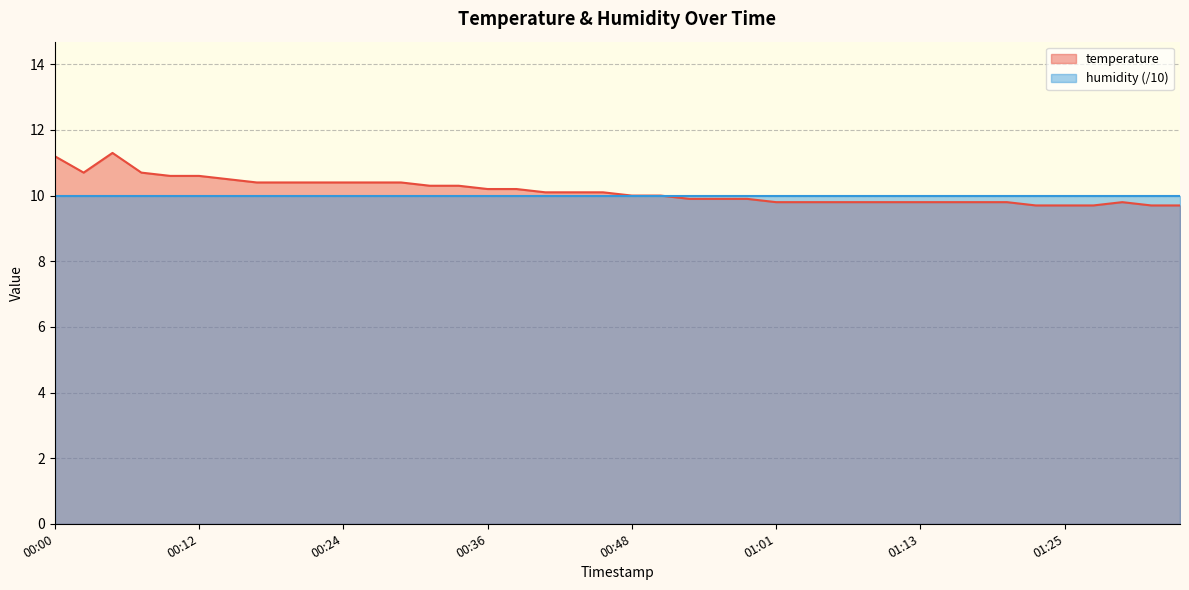

List the labels in order of value, largest first.

00:05, 00:00, 00:02, 00:07, 00:09, 00:12, 00:14, 00:17, 00:19, 00:22, 00:24, 00:27, 00:29, 00:31, 00:34, 00:36, 00:39, 00:41, 00:44, 00:46, 00:48, 00:51, 00:53, 00:56, 00:58, 01:01, 01:03, 01:06, 01:08, 01:10, 01:13, 01:15, 01:18, 01:20, 01:30, 01:23, 01:25, 01:28, 01:32, 01:35